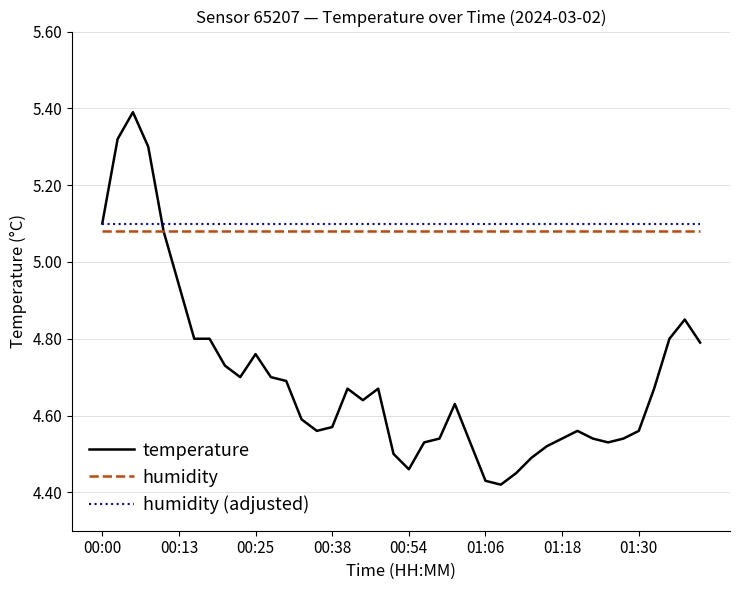

Which series has the largest total across all categories?

humidity (adjusted)